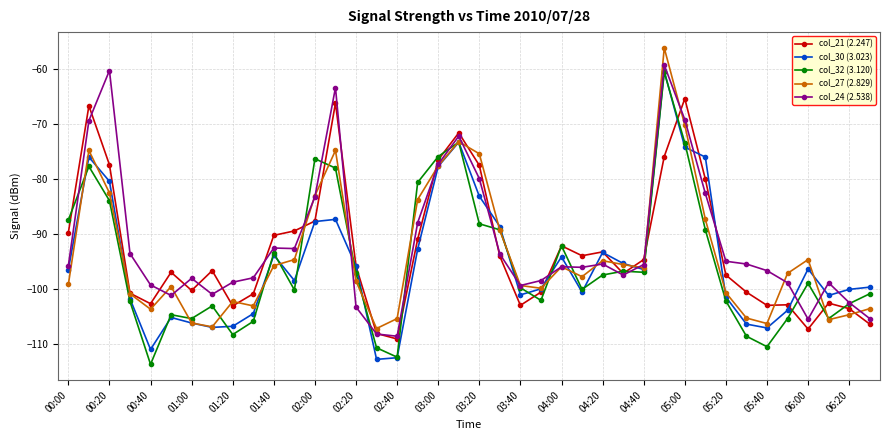

What is the difference between the maximum and second lowest values in the col_30 (3.023) series?

52.0